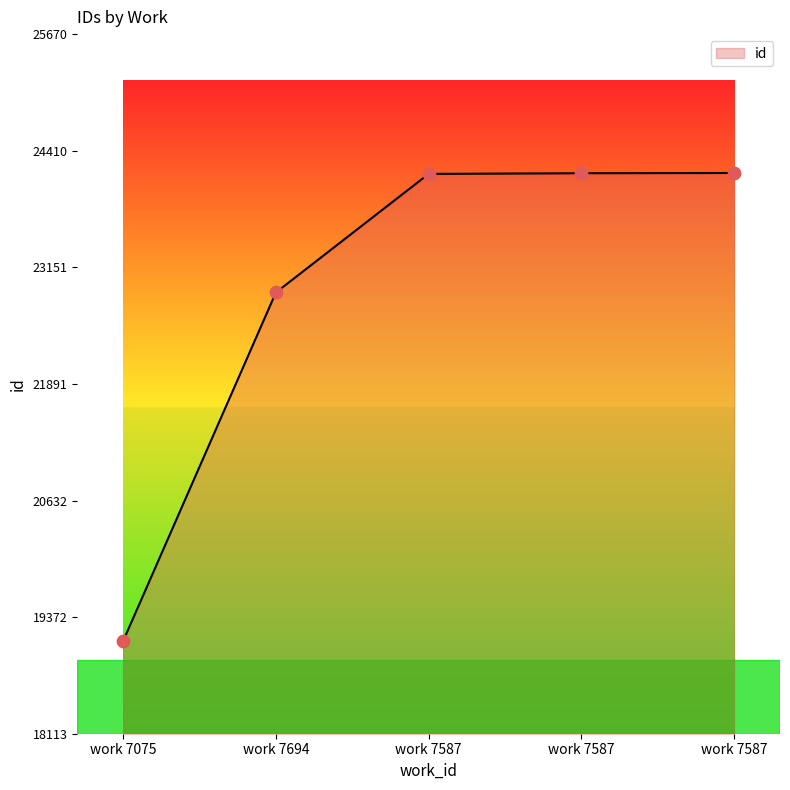

How many lines are shown in the chart?

1